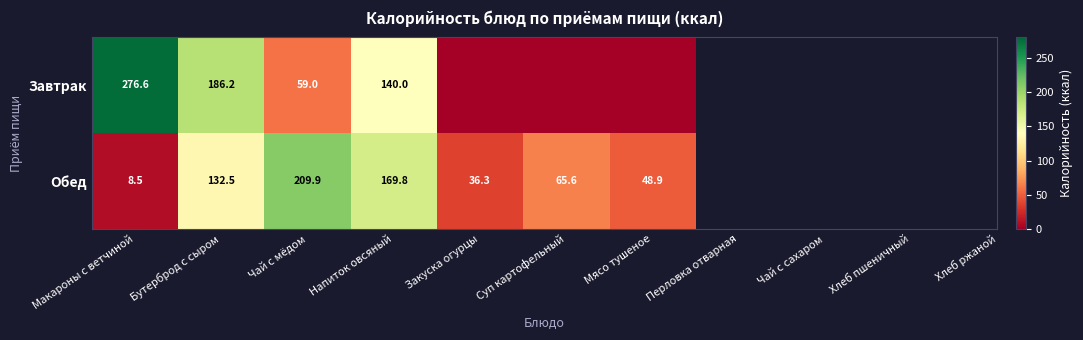

What is the sum of the Обед values at Напиток овсяный and Макароны с ветчиной?

178.3